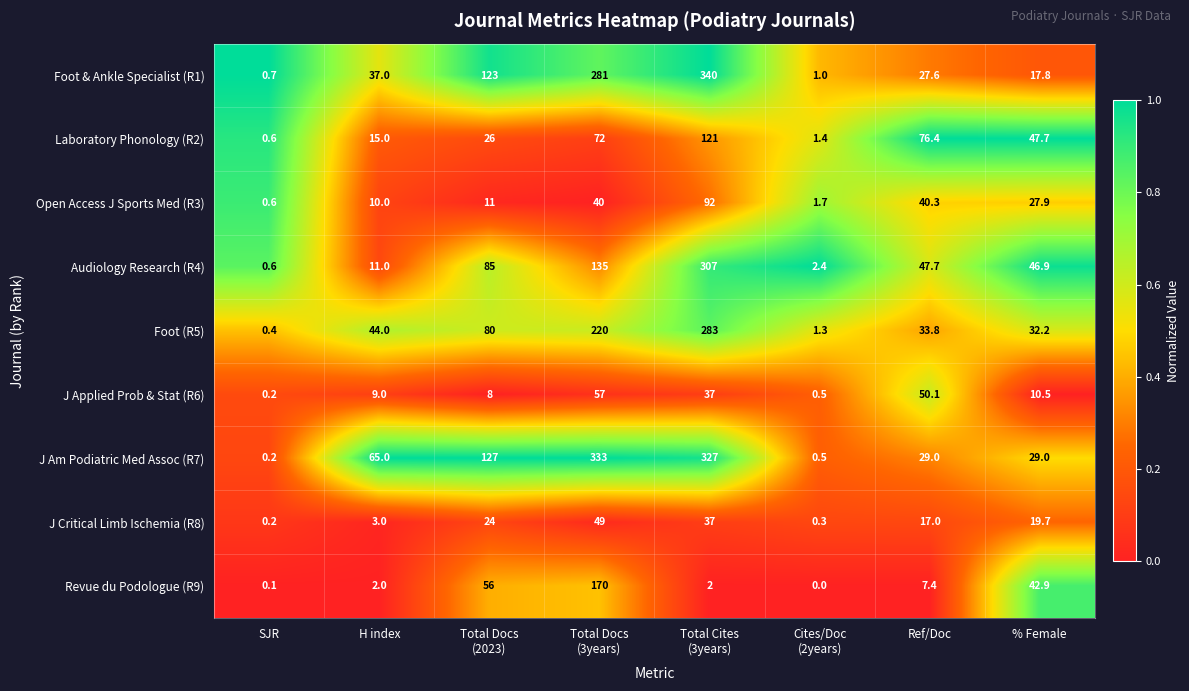

Is it true that Revue du Podologue (R9) equals 2.0 at H index?

True